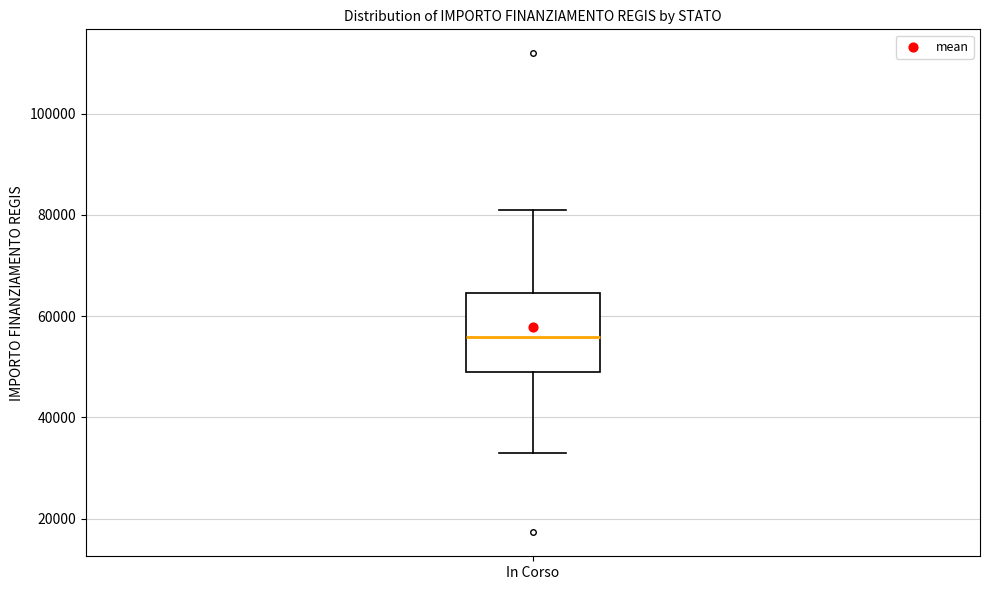

Where does the lower whisker of the box for In Corso end on the y-axis? The values are not printed on the chart, so give them approximately, as read against the axis.

32000